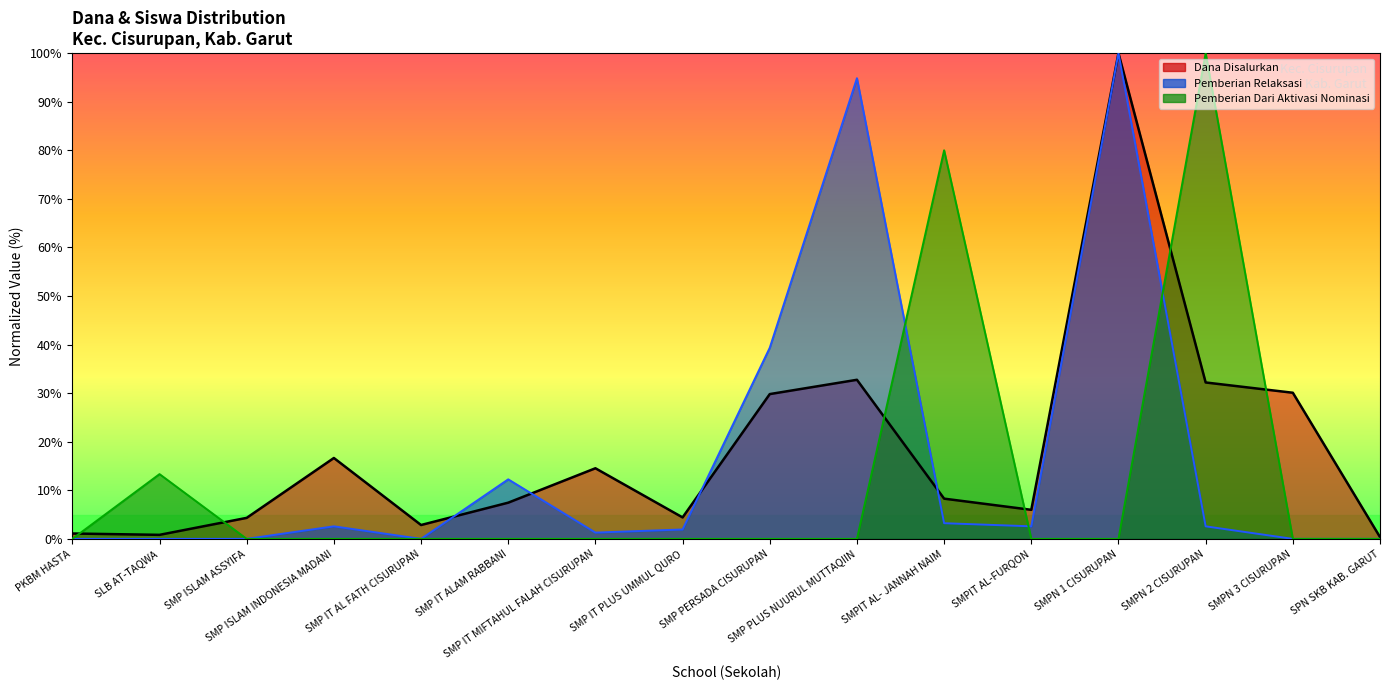

Which label corresponds to the largest value in the chart?

SMPN 1 CISURUPAN